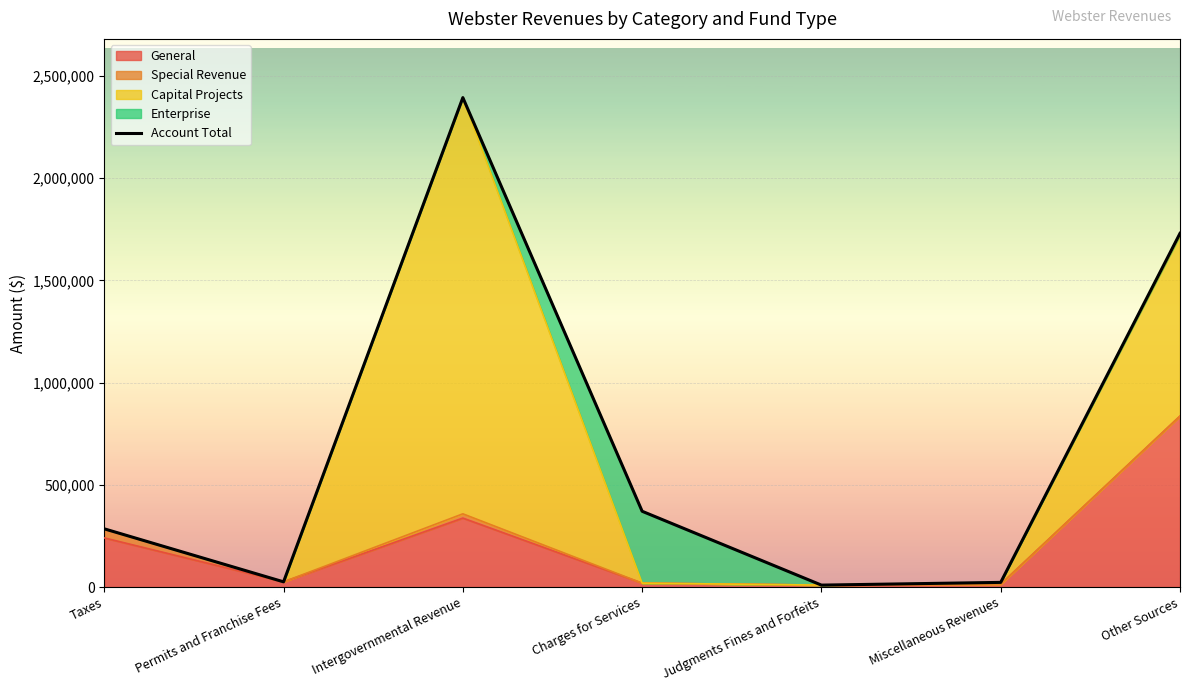

True or false: the data shows 482441 at Taxes.

False